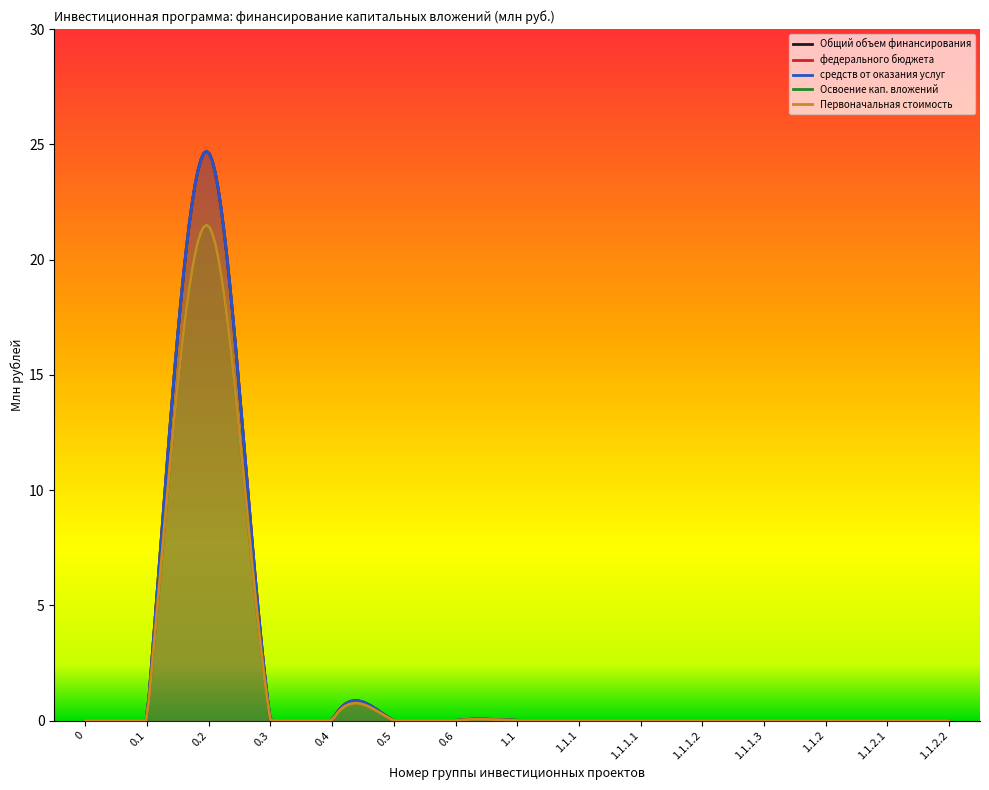

What are all the series names shown in the legend?

Общий объем финансирования, федерального бюджета, средств от оказания услуг, Освоение кап. вложений, Первоначальная стоимость